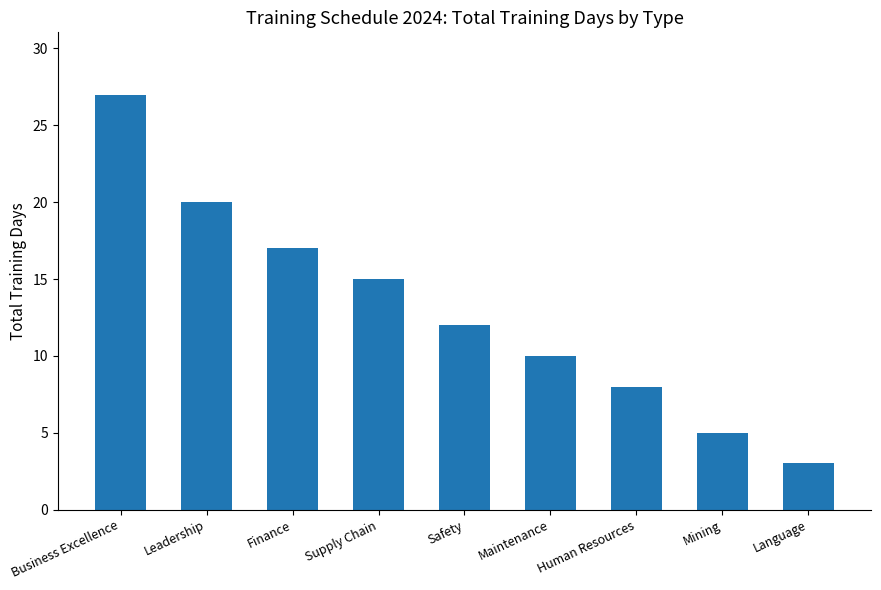

What position from the left is Maintenance?

6